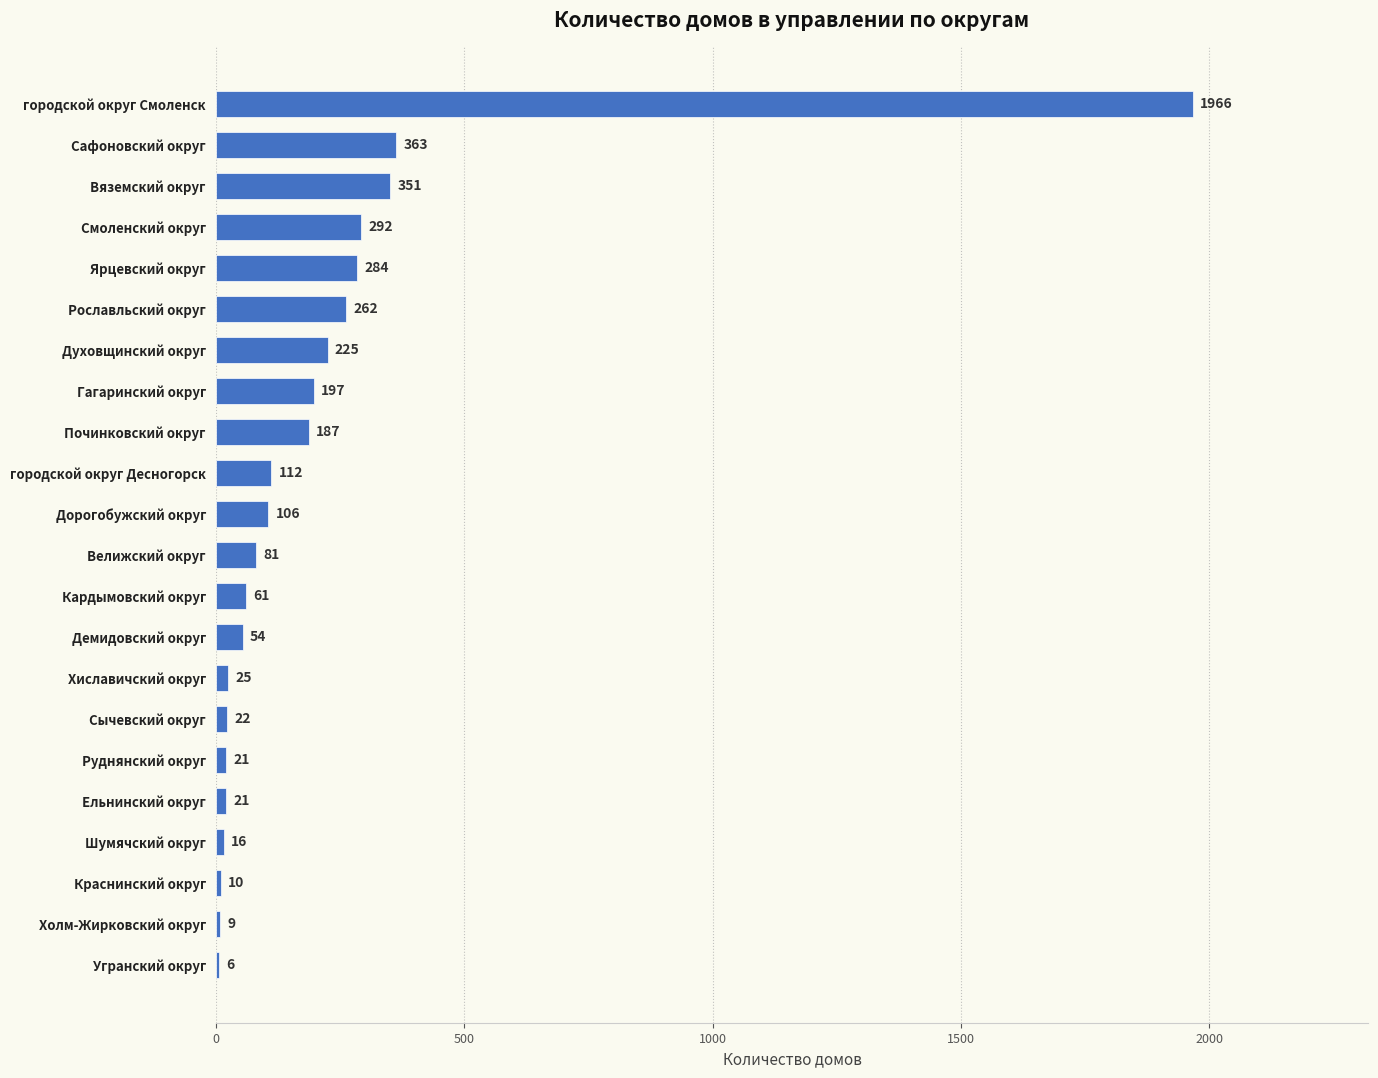

The chart shows a value of 34 at Дорогобужский округ. True or false?

False